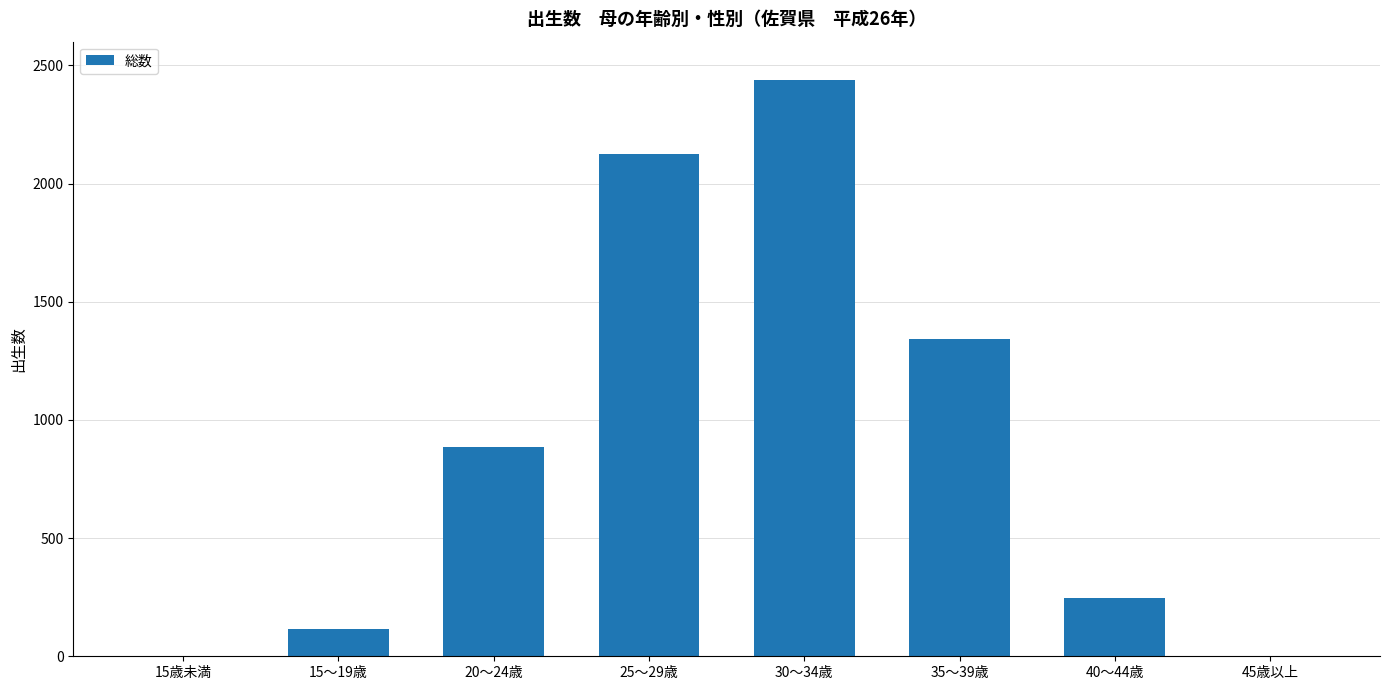

How many categories are shown in the chart?

8